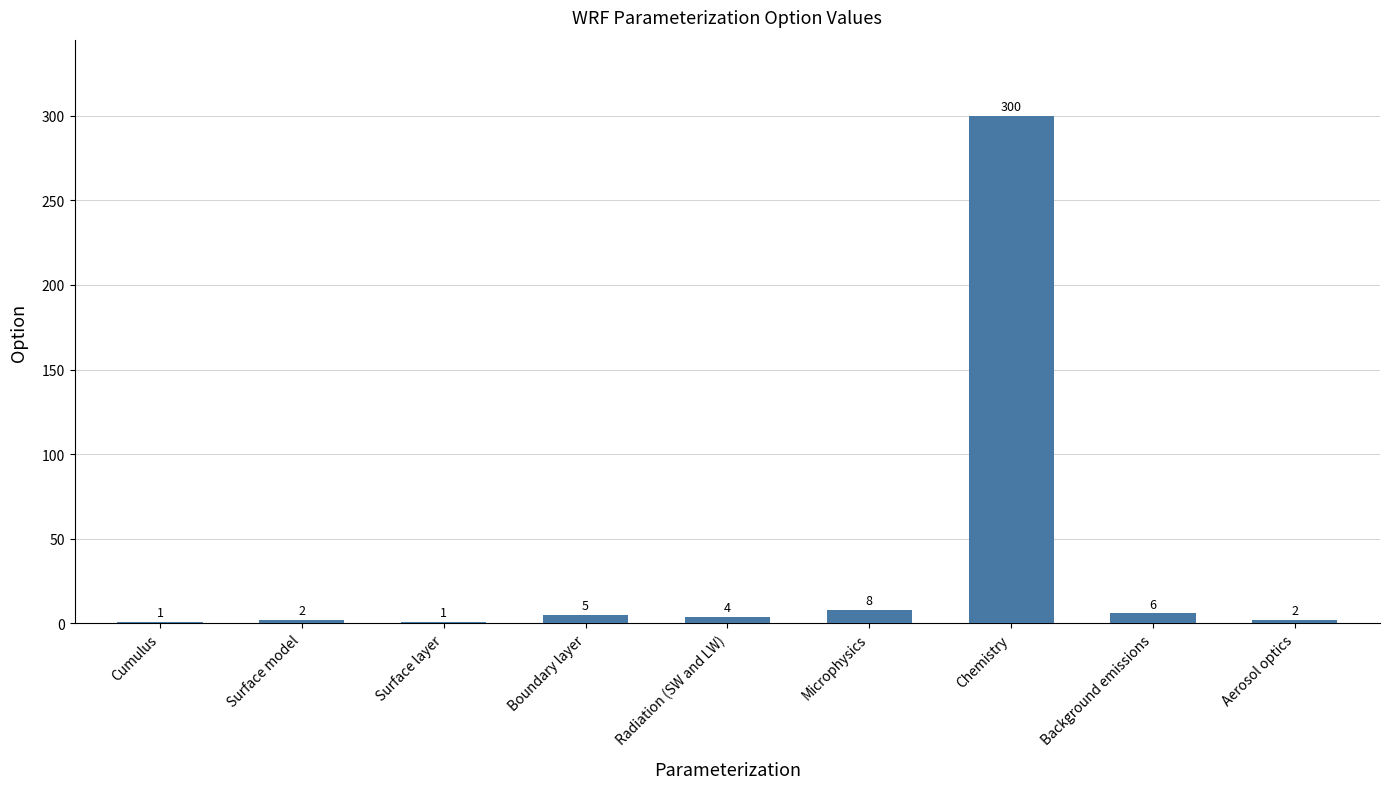

What is the approximate value at Background emissions?

6